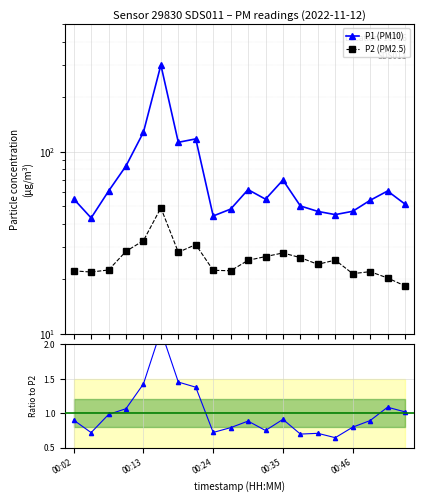

Is the value of P1 at 00:16 greater than the value of P2 at 00:16?

Yes